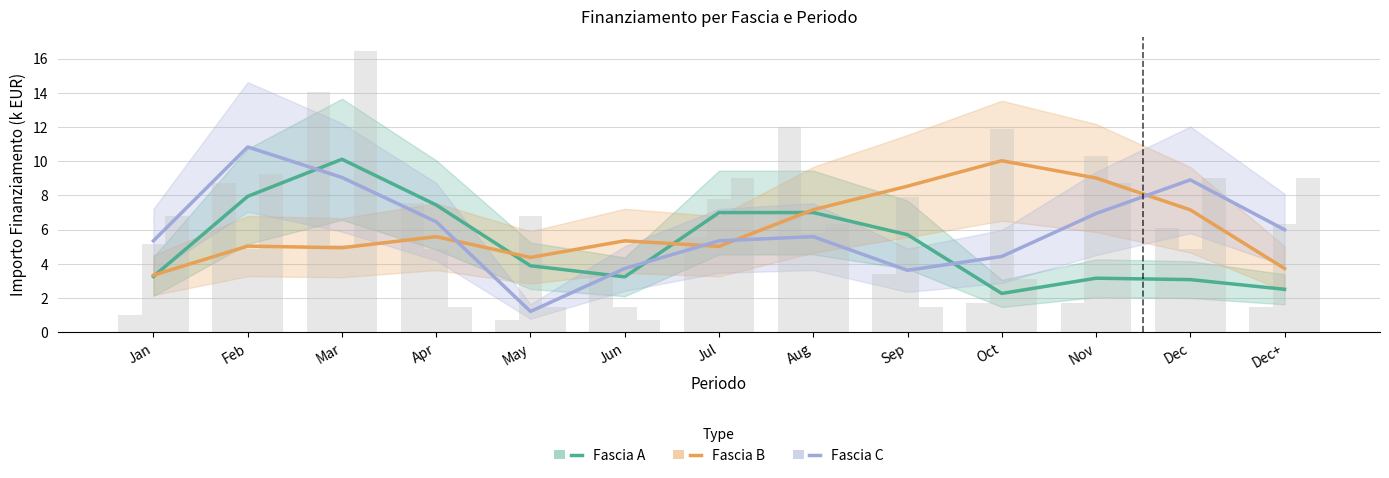

Which series has the largest range (max minus min)?

Fascia C